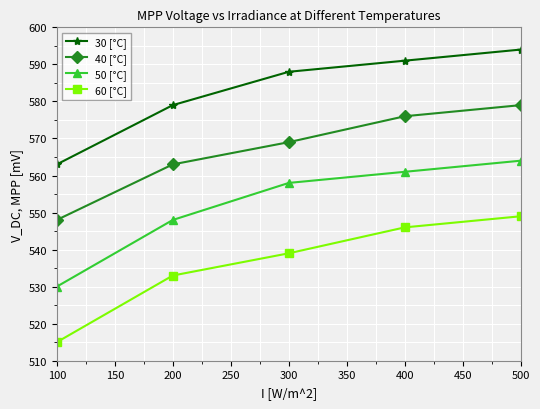

How many lines are shown in the chart?

4